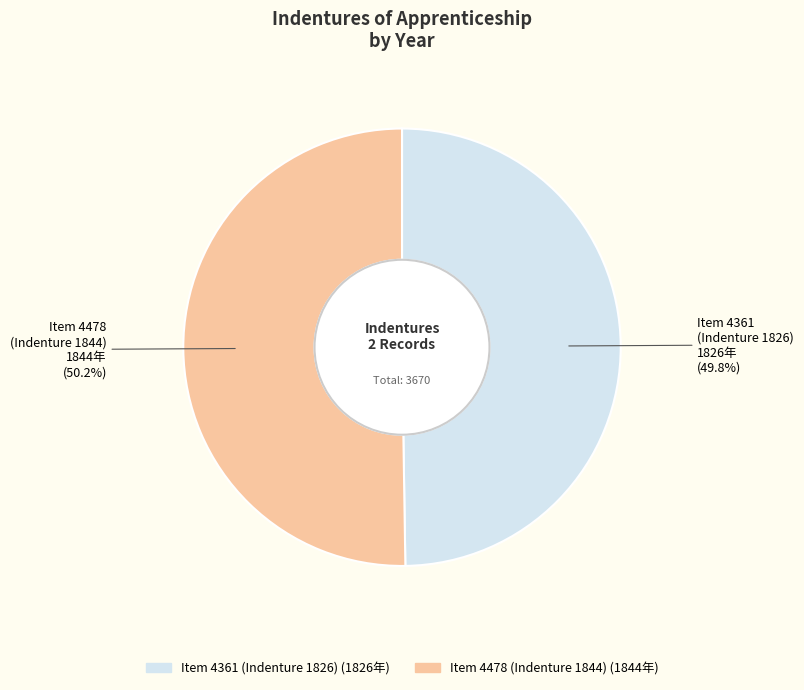

What portion of the pie excludes Item 4478 (Indenture 1844)?

49.8%